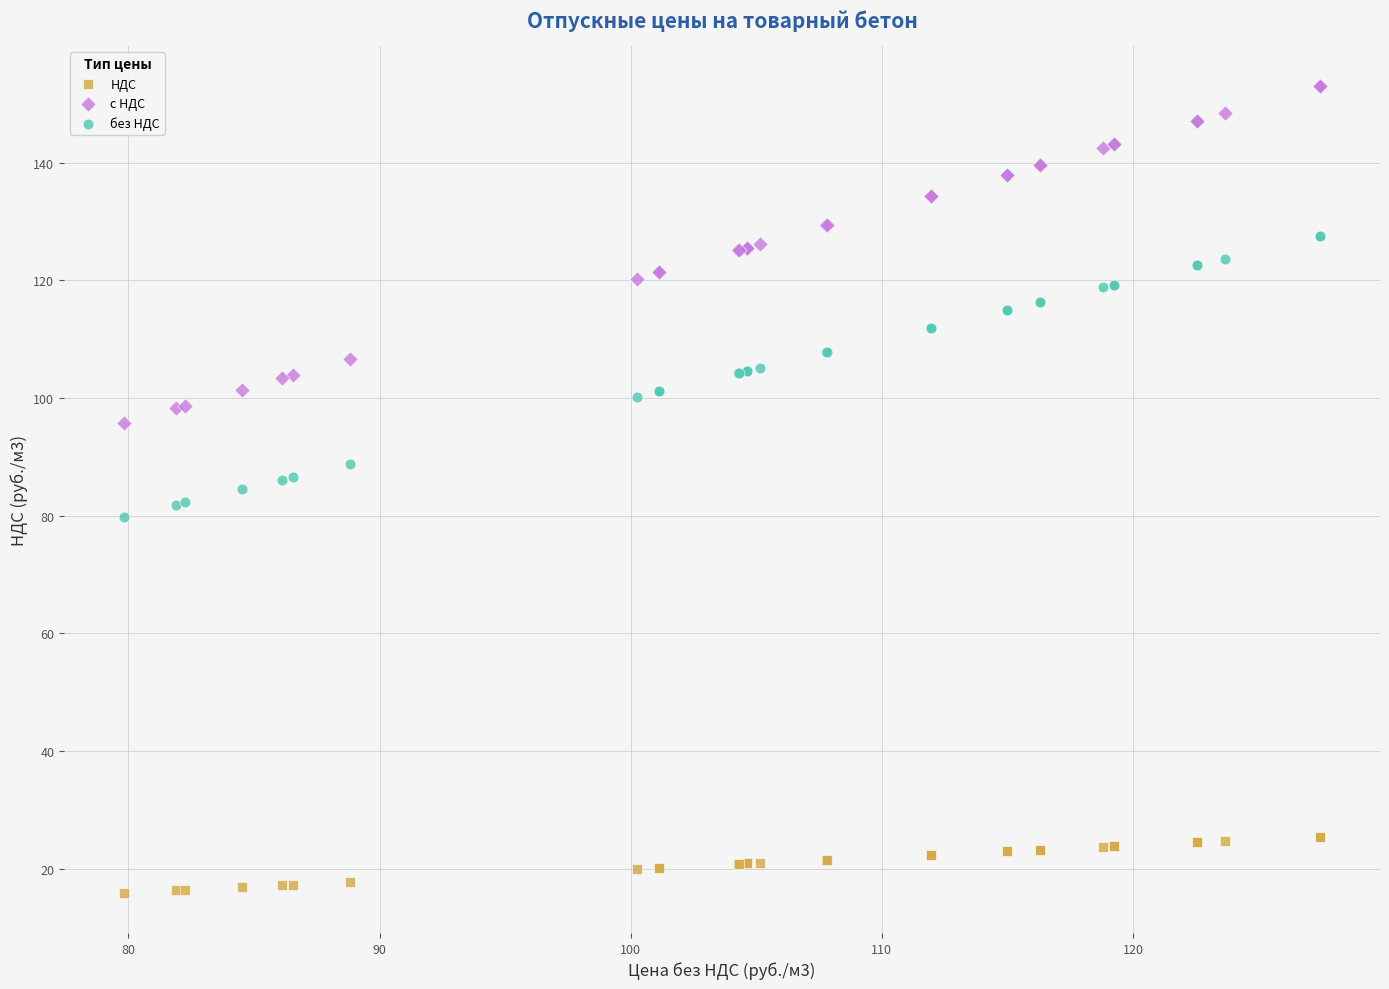

What is the X range (max minus min) for the scatter plot?

47.6